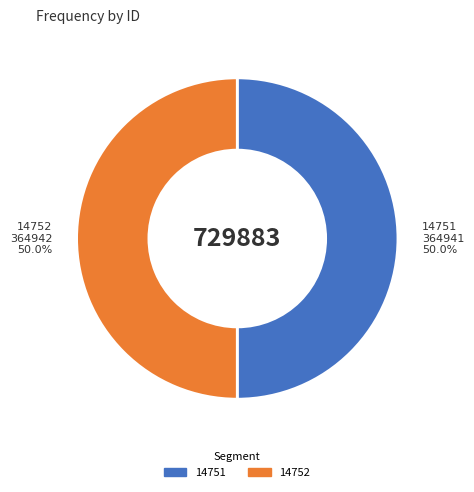

Count the number of slices in the pie.

2